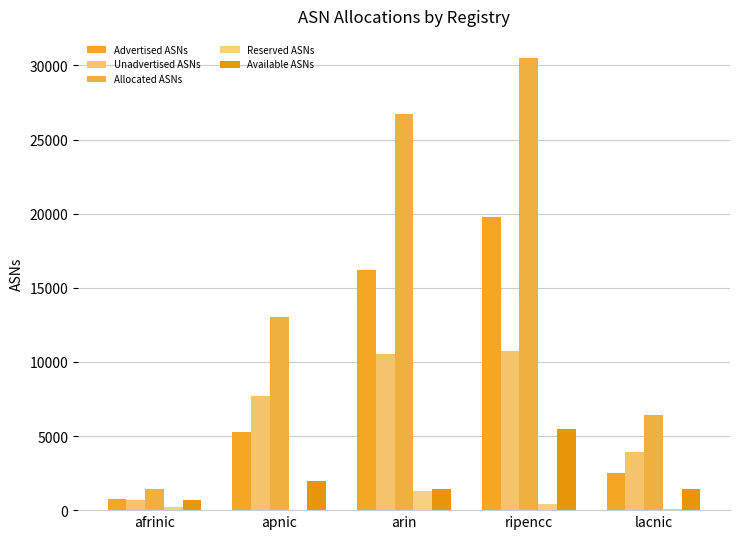

At which label does Advertised ASNs first exceed 5300?

arin